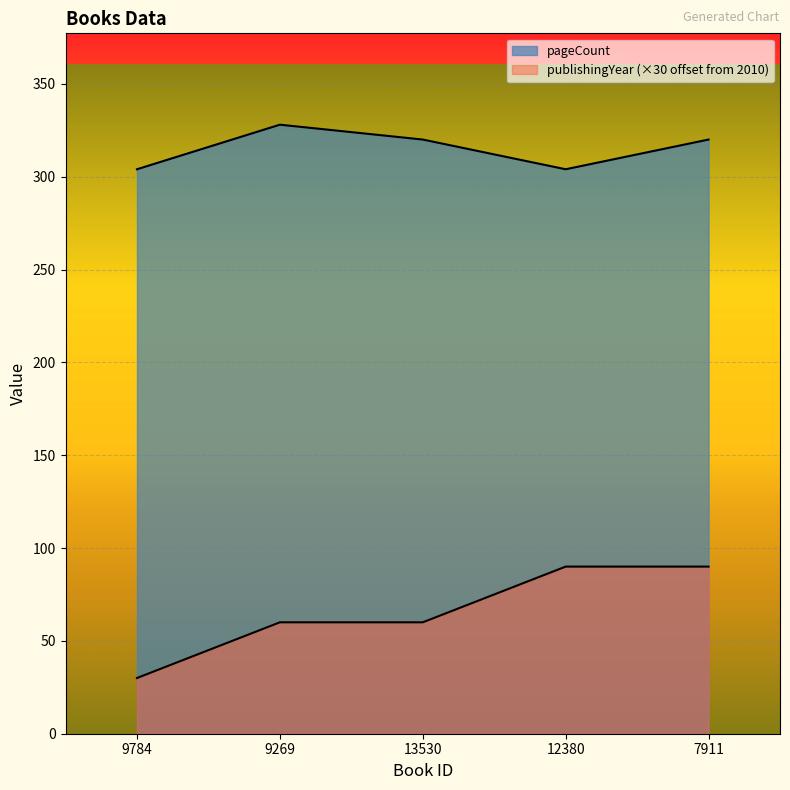

What are all the series names shown in the legend?

pageCount, publishingYear